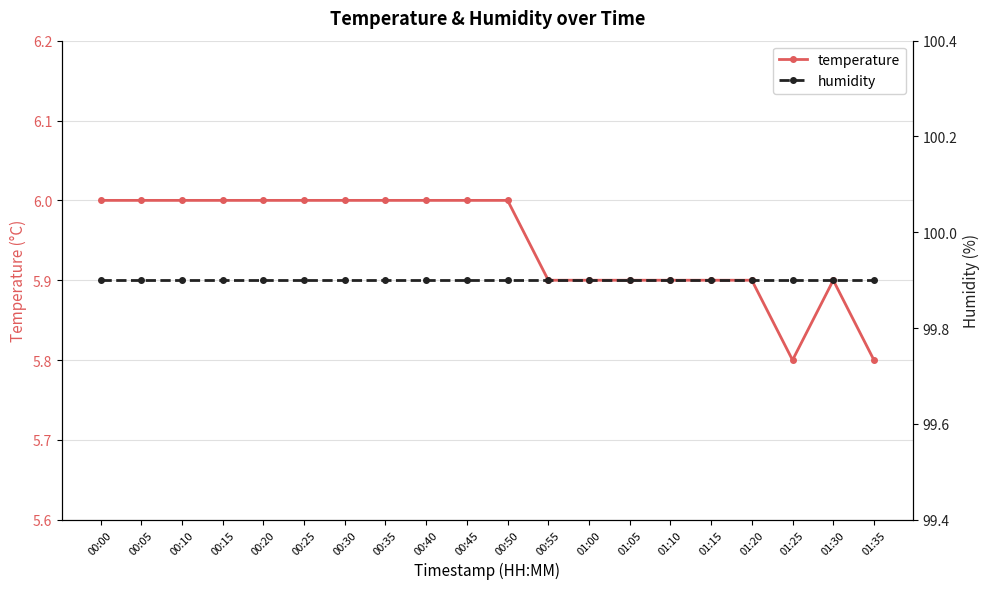

Which has a higher value, 00:25 or 01:30?

00:25